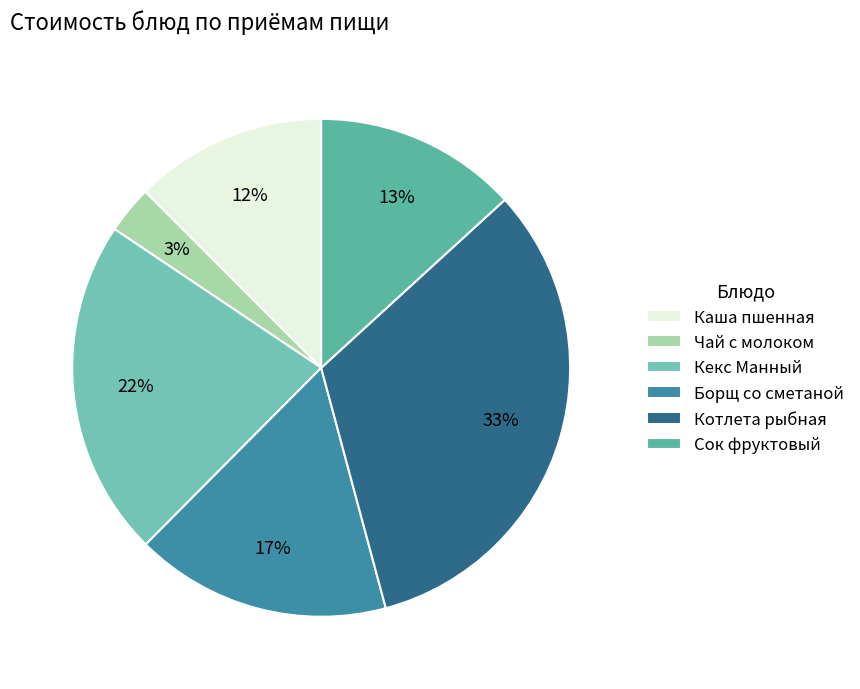

Is it true that Чай с молоком is 13% of the pie?

False